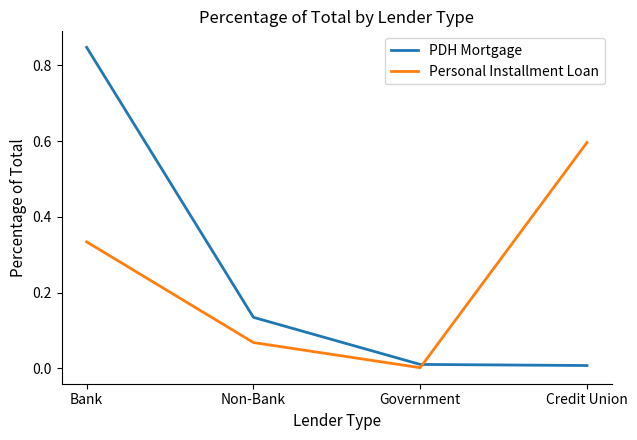

The PDH Mortgage series shows 0.0 at Government. True or false?

True